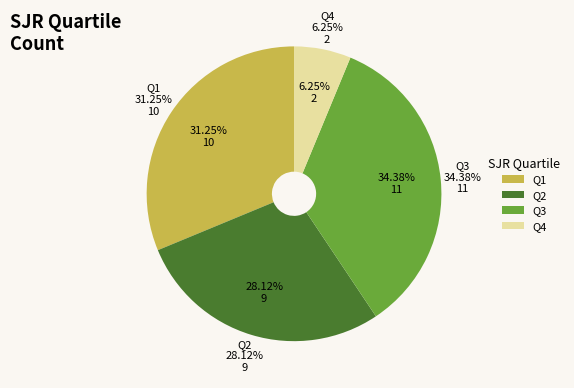

To the nearest percent, what is the combined percentage of Q4 and Q3?

41%